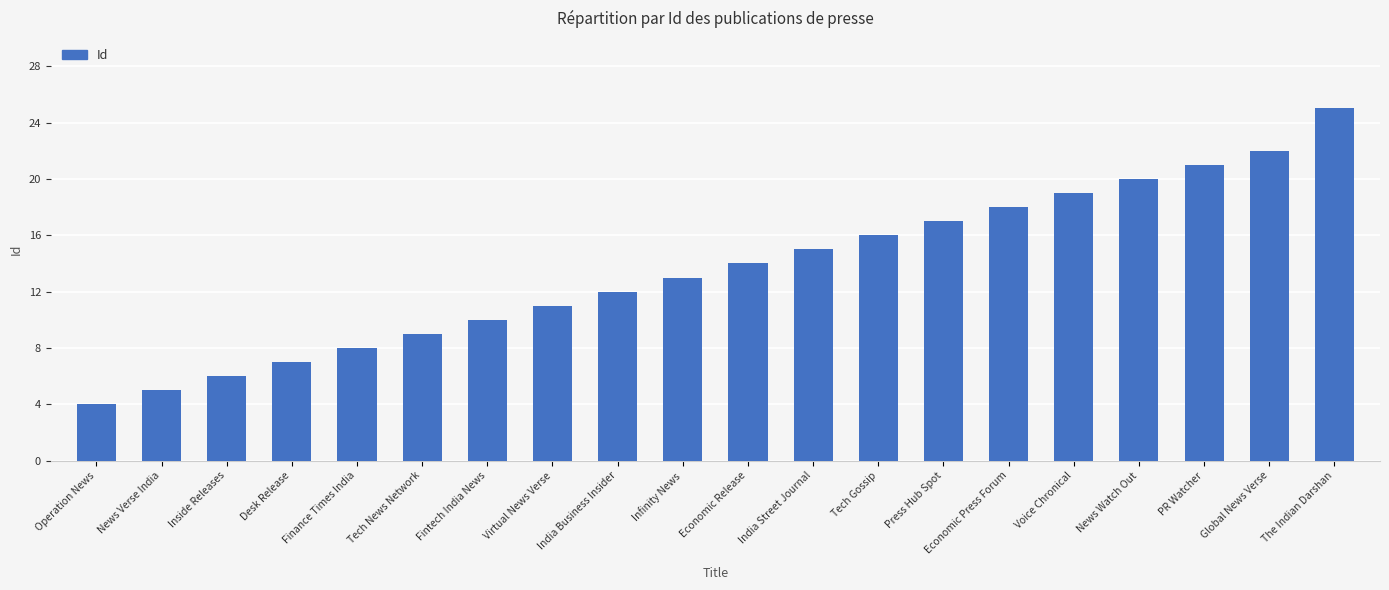

What is the change in value from Desk Release to Finance Times India?

+1